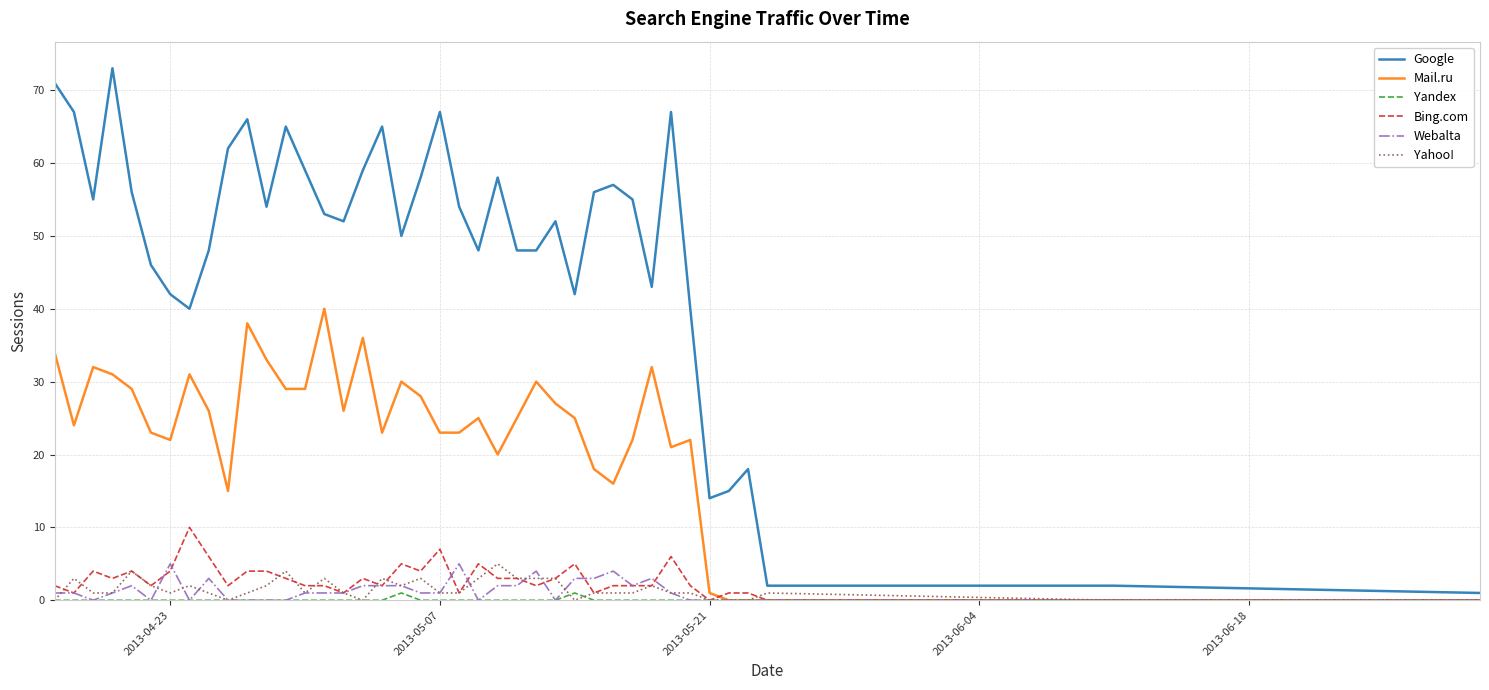

Which series has the largest range (max minus min)?

Google